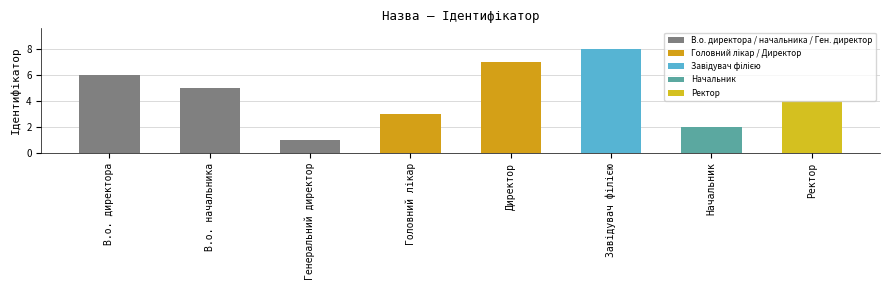

What is the sum of all values?

36